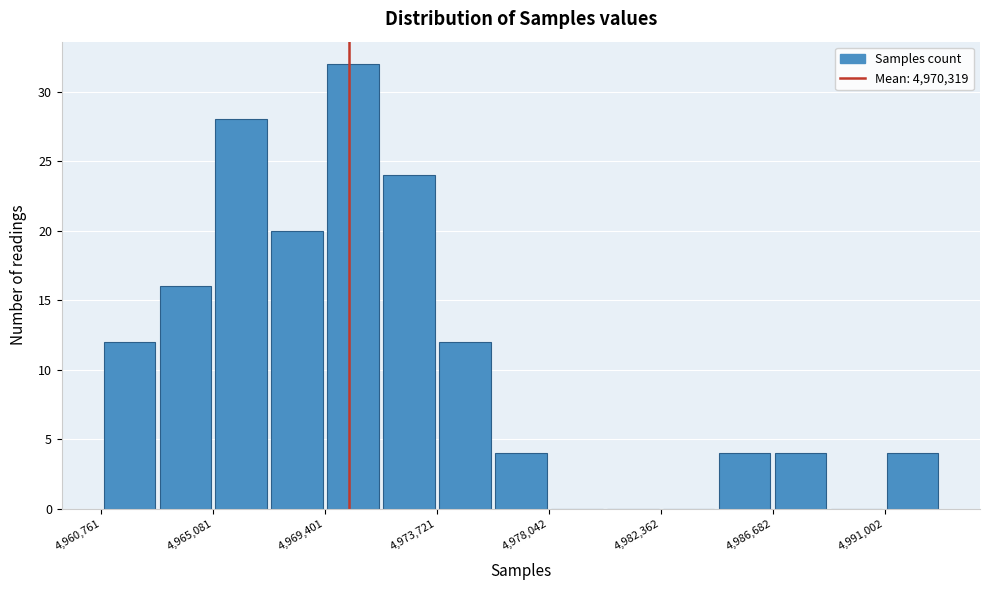

How tall is the bar that spans 4967000 to 4969500 on the x-axis? Neither the bar edges nor the heights are printed on the chart, so give them approximately, as read against the axes.

20